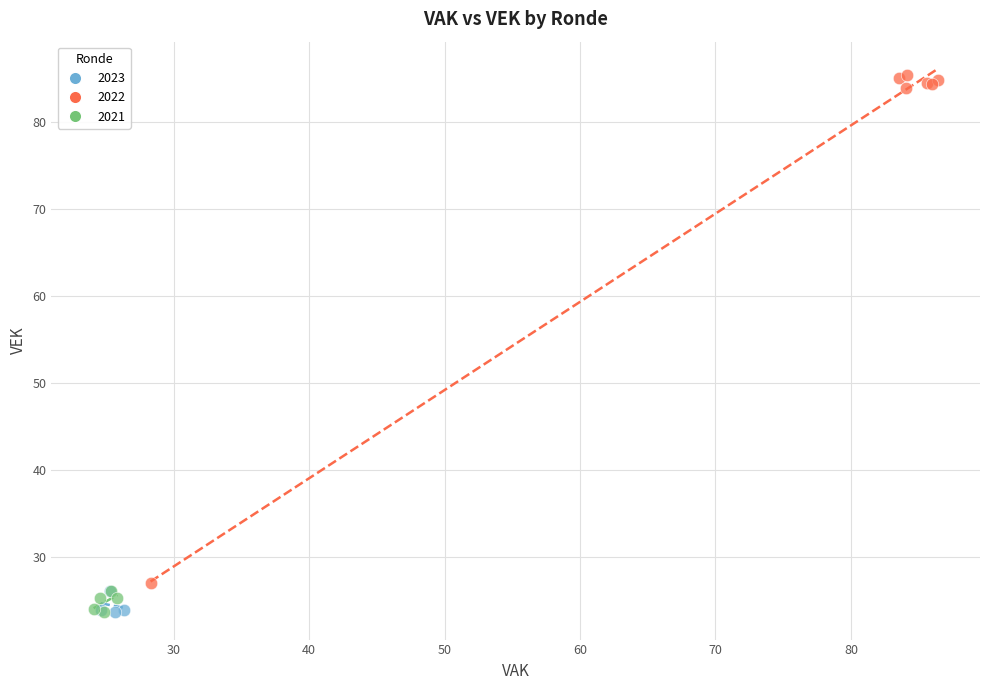

Which series reaches the maximum Y coordinate?

2022